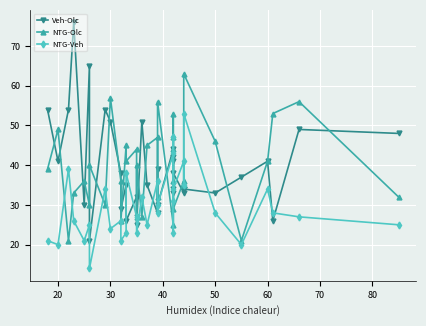

What is the sum of all NTG-Olc values?

1418